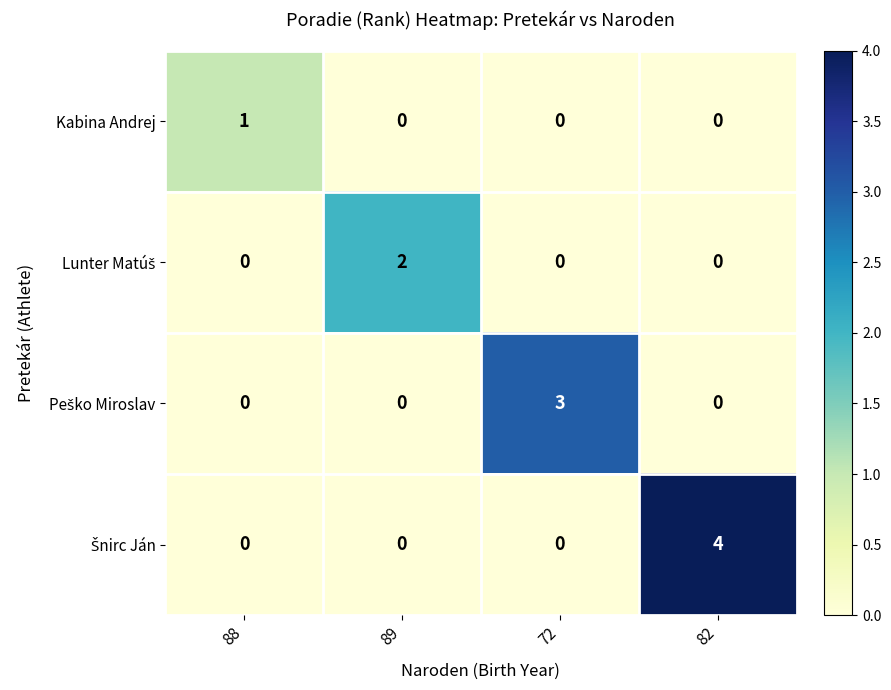

The Kabina Andrej series shows 0 at 89. True or false?

True